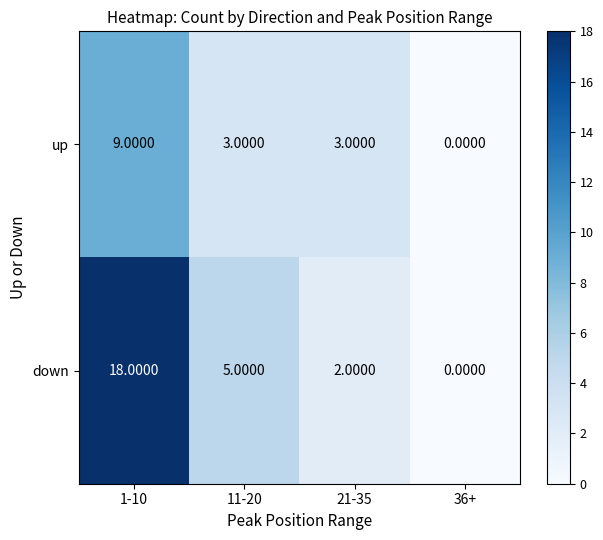

Which series changed the most between 1-10 and 11-20?

down